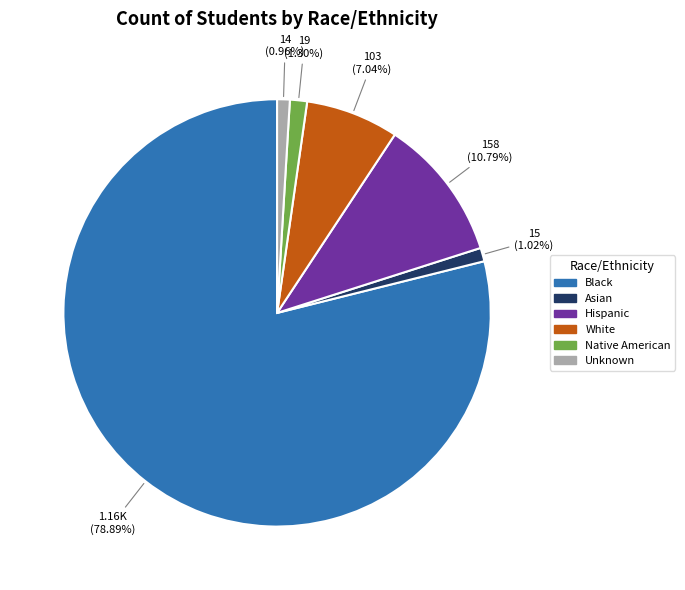

How many slices are in this pie chart?

6